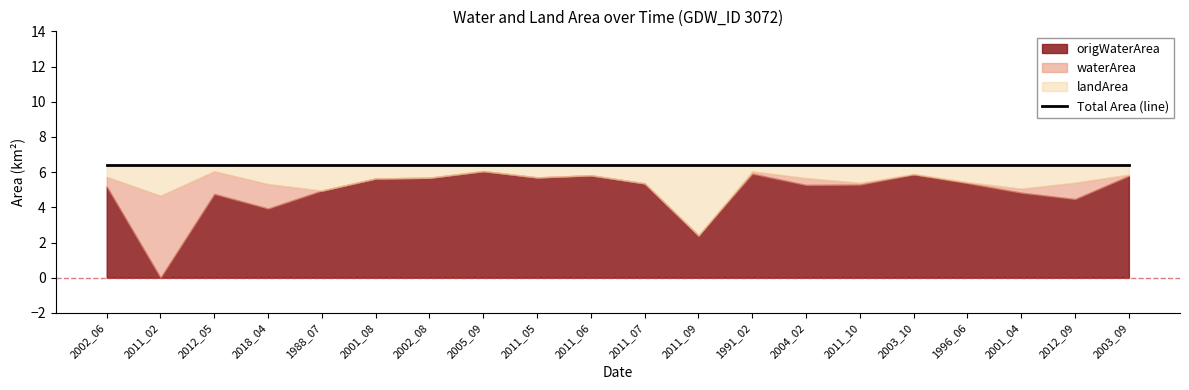

Where do landArea and origWaterArea first cross each other?

2002_06 and 2011_02